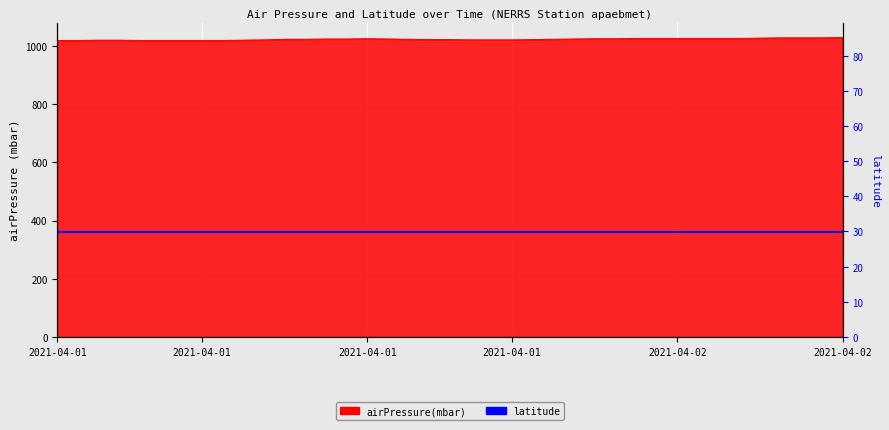

What is the change in value from 2021-04-01T03:45 to 2021-04-02T13:45?

+8